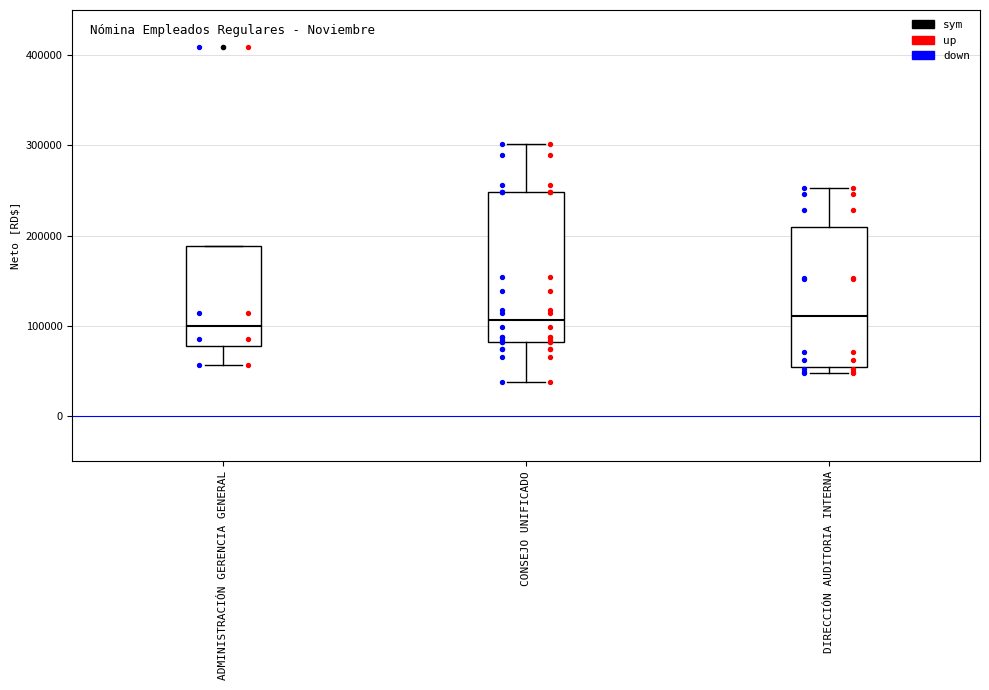

Which box is the tallest, from its lower edge to its upper edge?

CONSEJO UNIFICADO